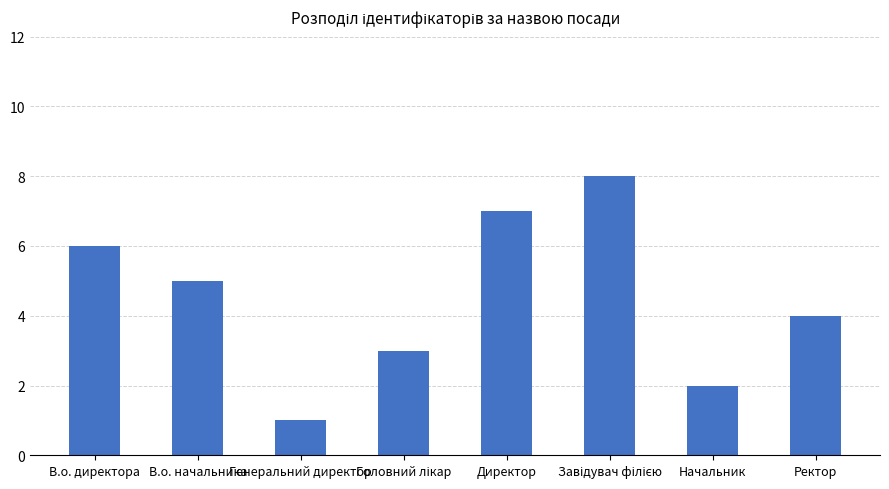

Count the values in the range 3 to 7.

5